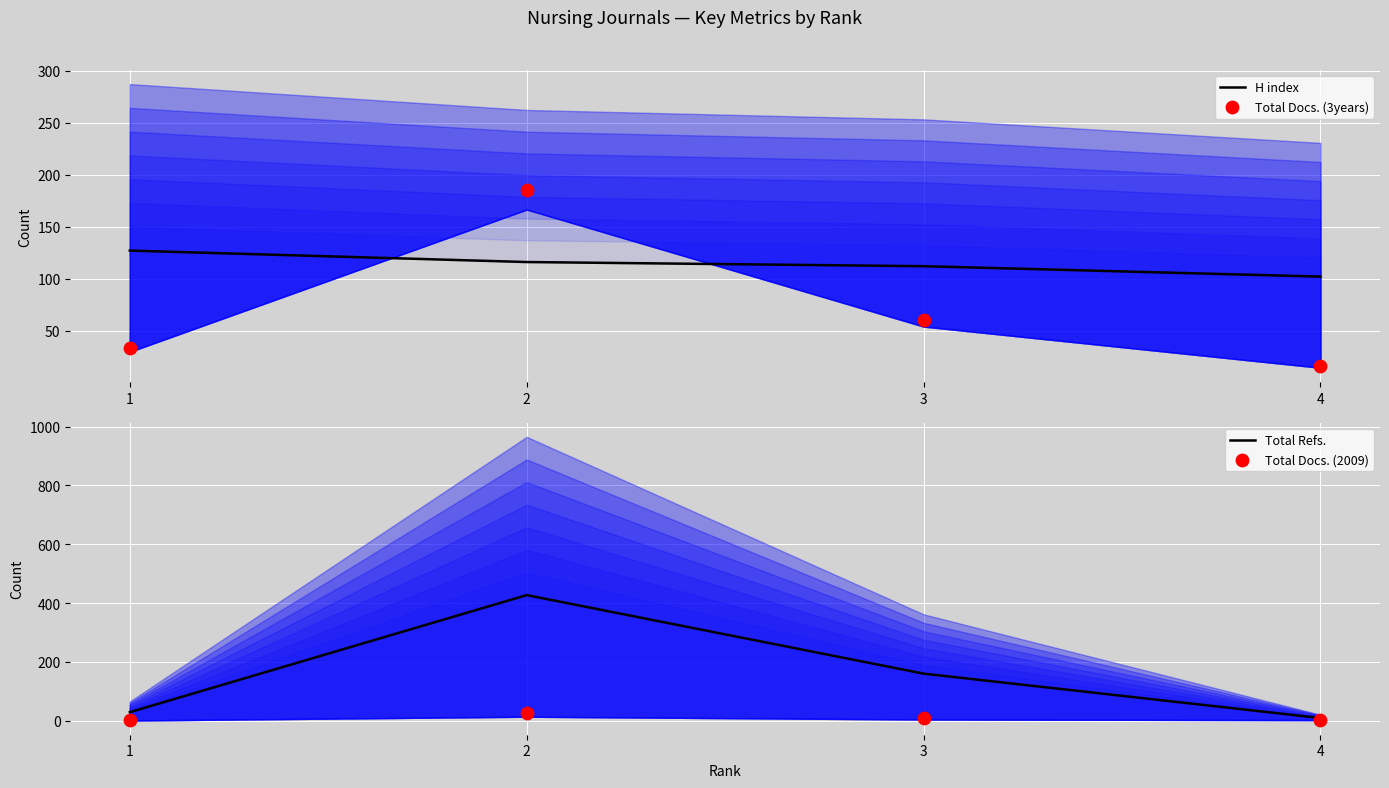

Which series has the largest total across all categories?

Total Refs.